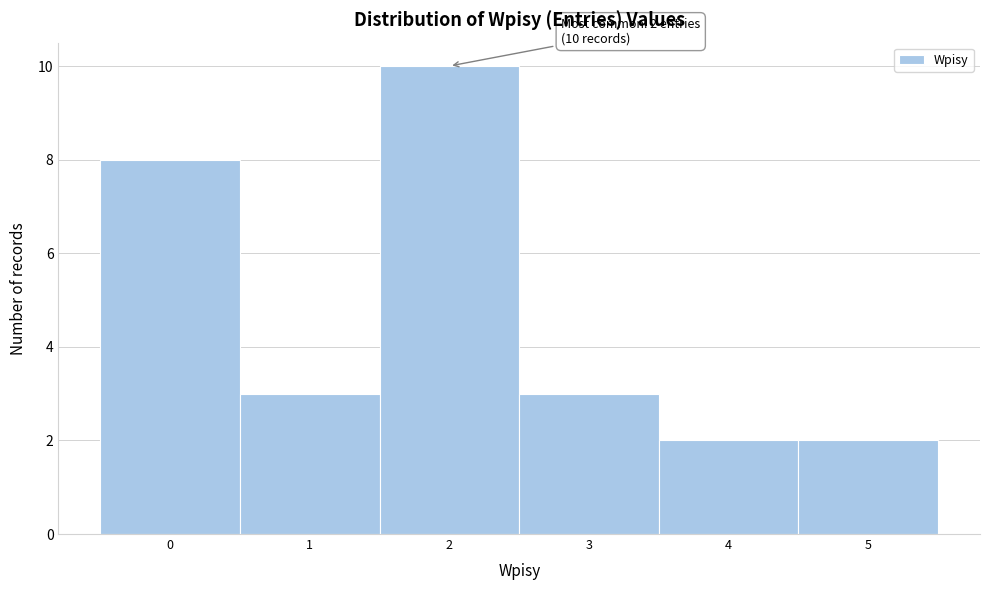

Which range on the x-axis has the tallest bar?

1.5 to 2.5